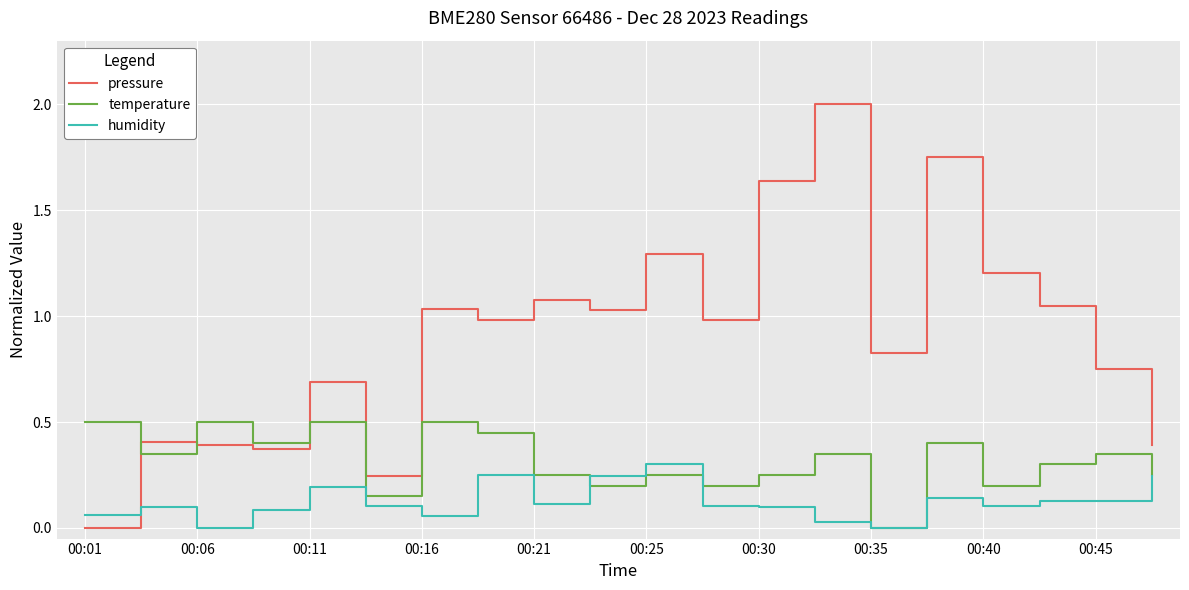

Which series has the largest total across all categories?

pressure